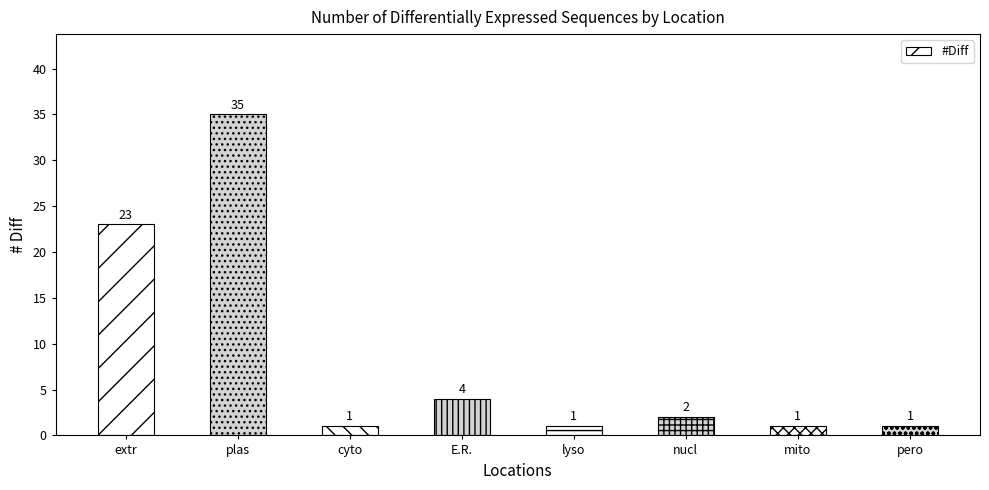

What position from the right is cyto?

6